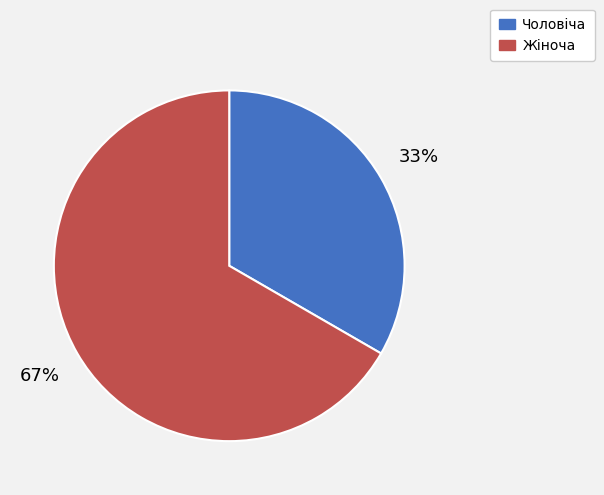

Approximately how many times larger is the value at Жіноча compared to Чоловіча?

2.0